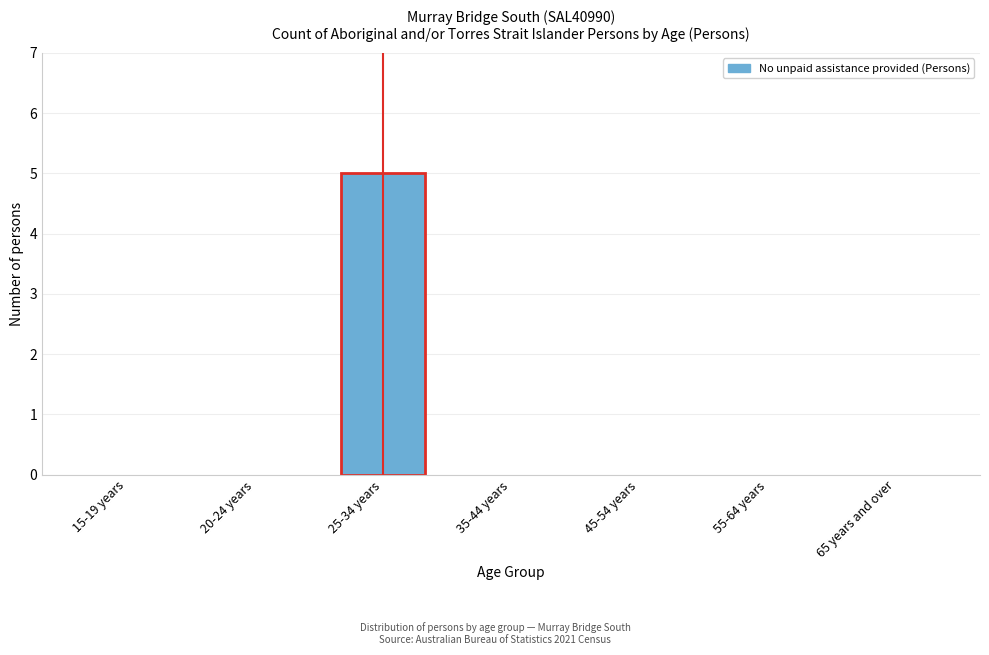

Reading left to right, transcribe all the data shown in this chart.

15-19 years=0	20-24 years=0	25-34 years=5	35-44 years=0	45-54 years=0	55-64 years=0	65 years and over=0